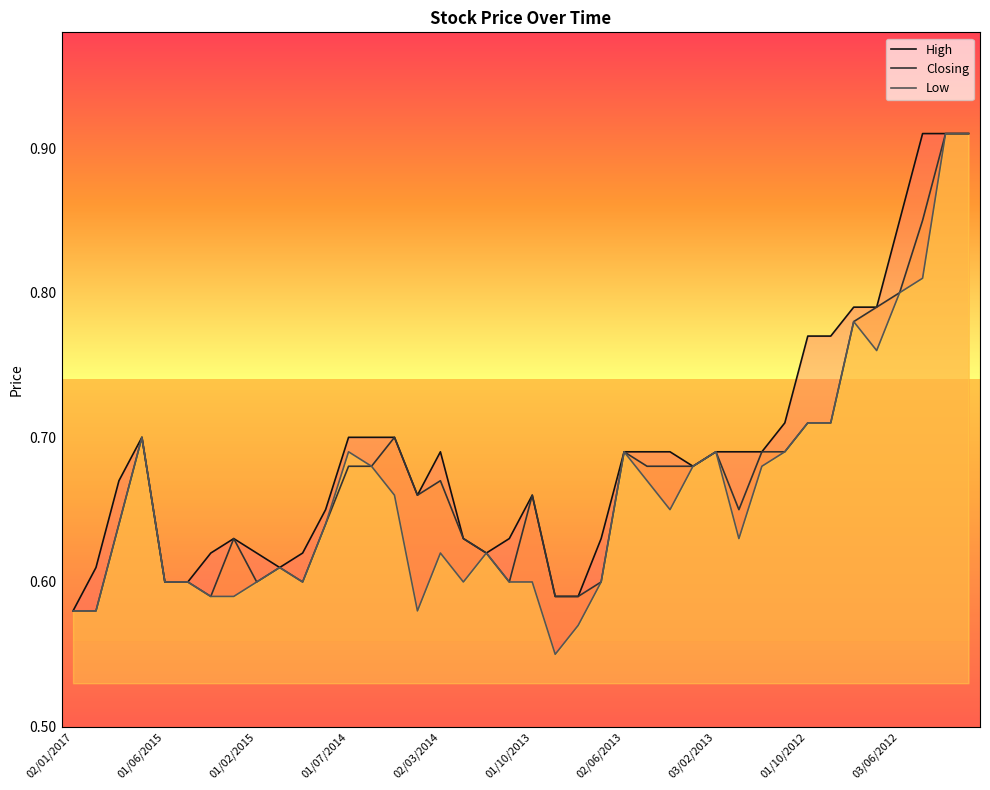

Reading left to right, what are all the values shown in this chart?

High: 0.6	0.6	0.7	0.7	0.6	0.6	0.6	0.6	0.6	0.6	0.6	0.7	0.7	0.7	0.7	0.7	0.7	0.6	0.6	0.6	0.7	0.6	0.6	0.6	0.7	0.7	0.7	0.7	0.7	0.7	0.7	0.7	0.8	0.8	0.8	0.8	0.8	0.9	0.9	0.9
Closing: 0.6	0.6	0.6	0.7	0.6	0.6	0.6	0.6	0.6	0.6	0.6	0.6	0.7	0.7	0.7	0.7	0.7	0.6	0.6	0.6	0.7	0.6	0.6	0.6	0.7	0.7	0.7	0.7	0.7	0.7	0.7	0.7	0.7	0.7	0.8	0.8	0.8	0.8	0.9	0.9
Low: 0.6	0.6	0.6	0.7	0.6	0.6	0.6	0.6	0.6	0.6	0.6	0.6	0.7	0.7	0.7	0.6	0.6	0.6	0.6	0.6	0.6	0.6	0.6	0.6	0.7	0.7	0.7	0.7	0.7	0.6	0.7	0.7	0.7	0.7	0.8	0.8	0.8	0.8	0.9	0.9